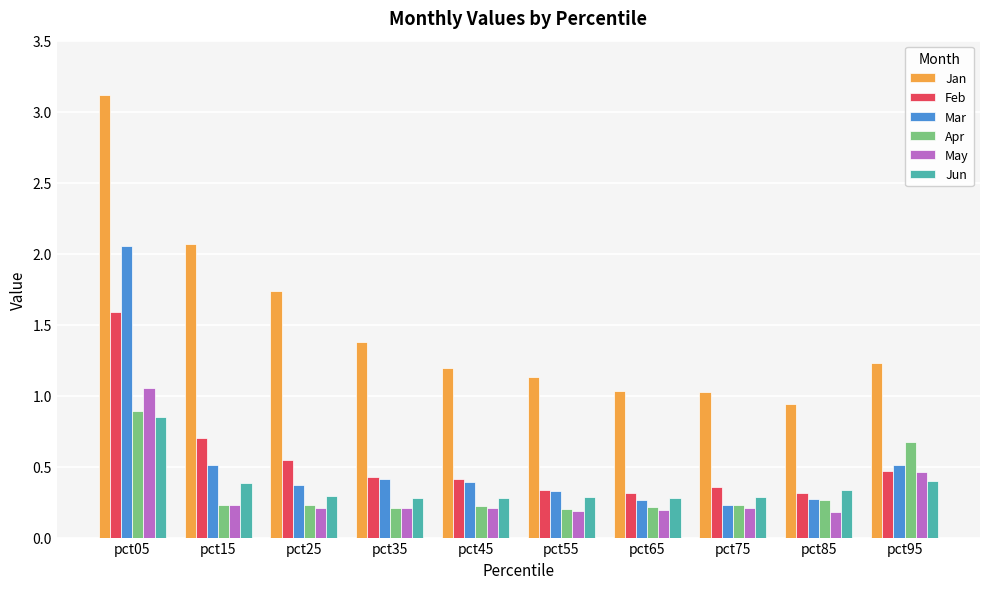

What is the total value across all series at pct25?

3.4